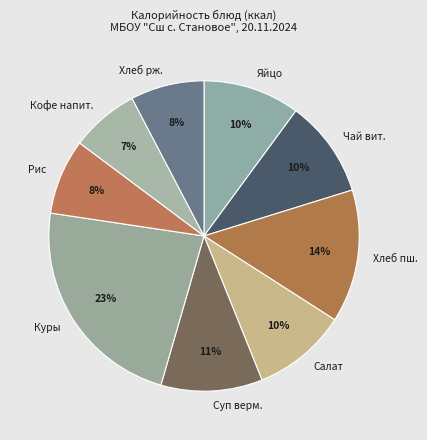

Is there any slice that represents more than half of the pie?

No